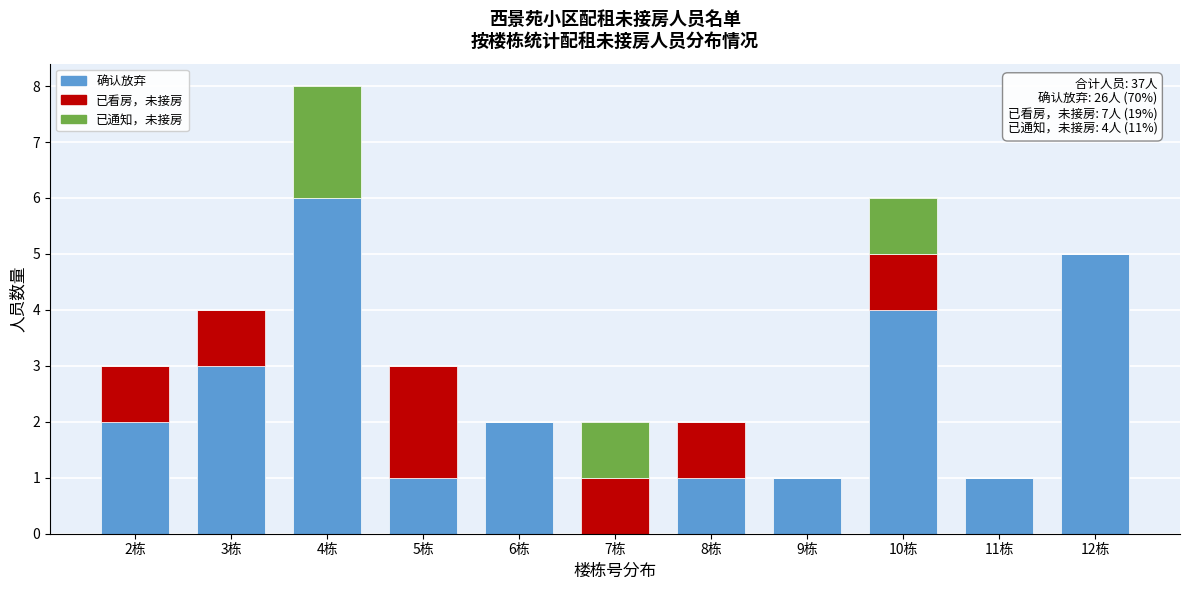

What is the highest value of the 确认放弃 series?

6